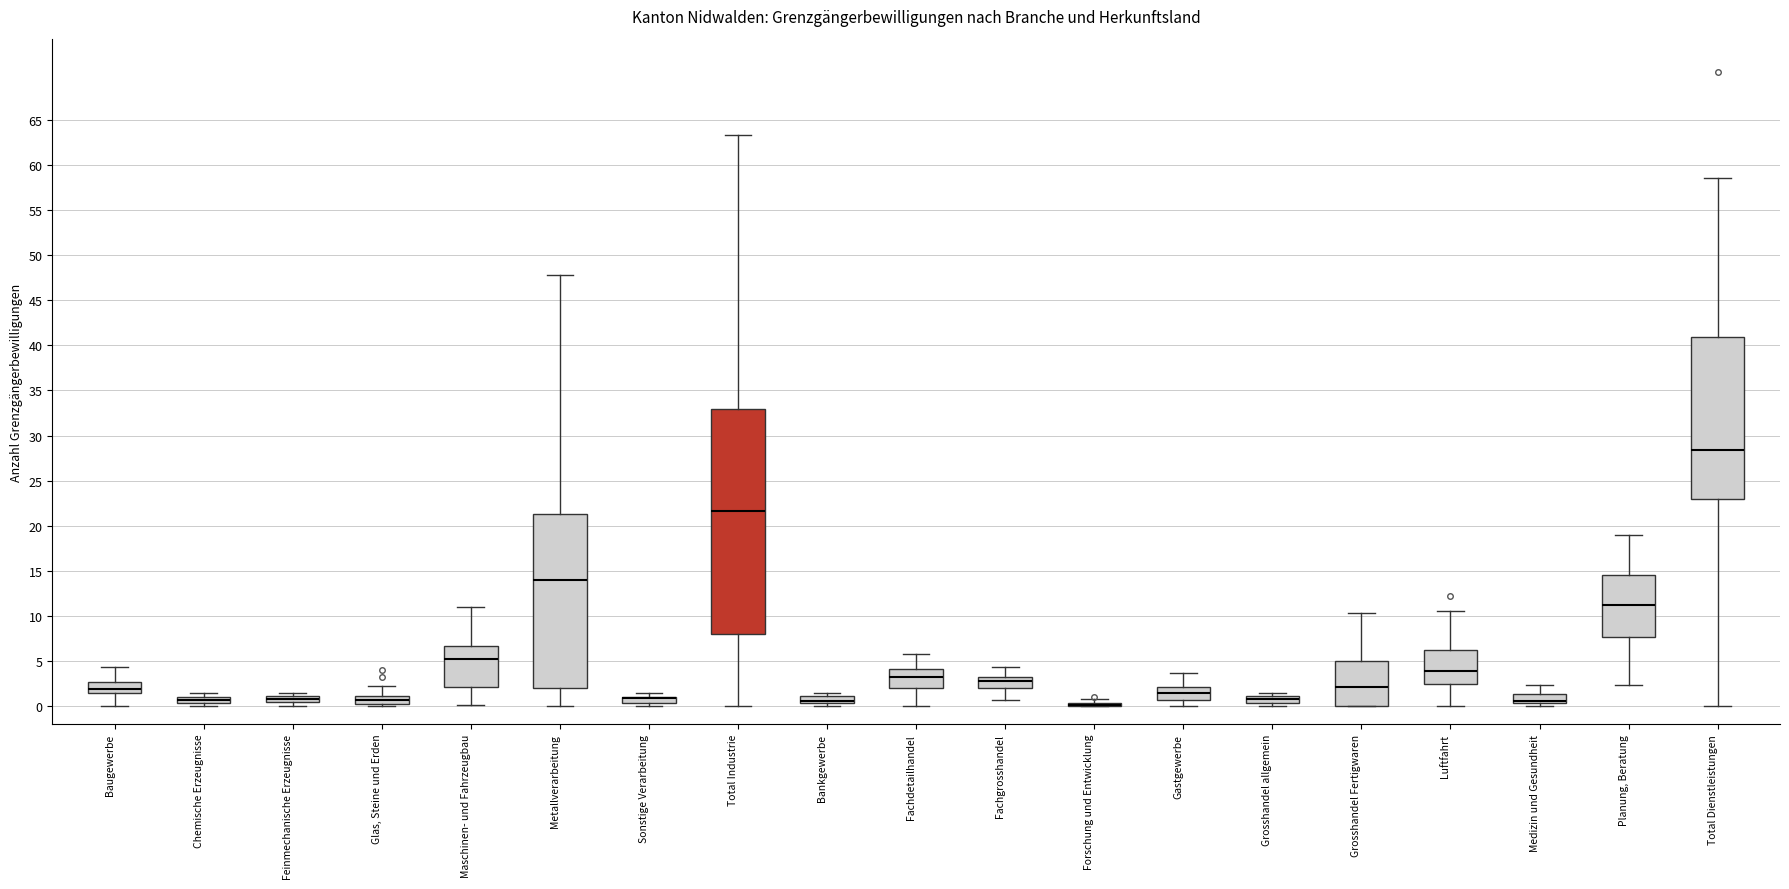

Where is the upper edge of the box for Grosshandel allgemein on the y-axis? The values are not printed on the chart, so give them approximately, as read against the axis.

1.0